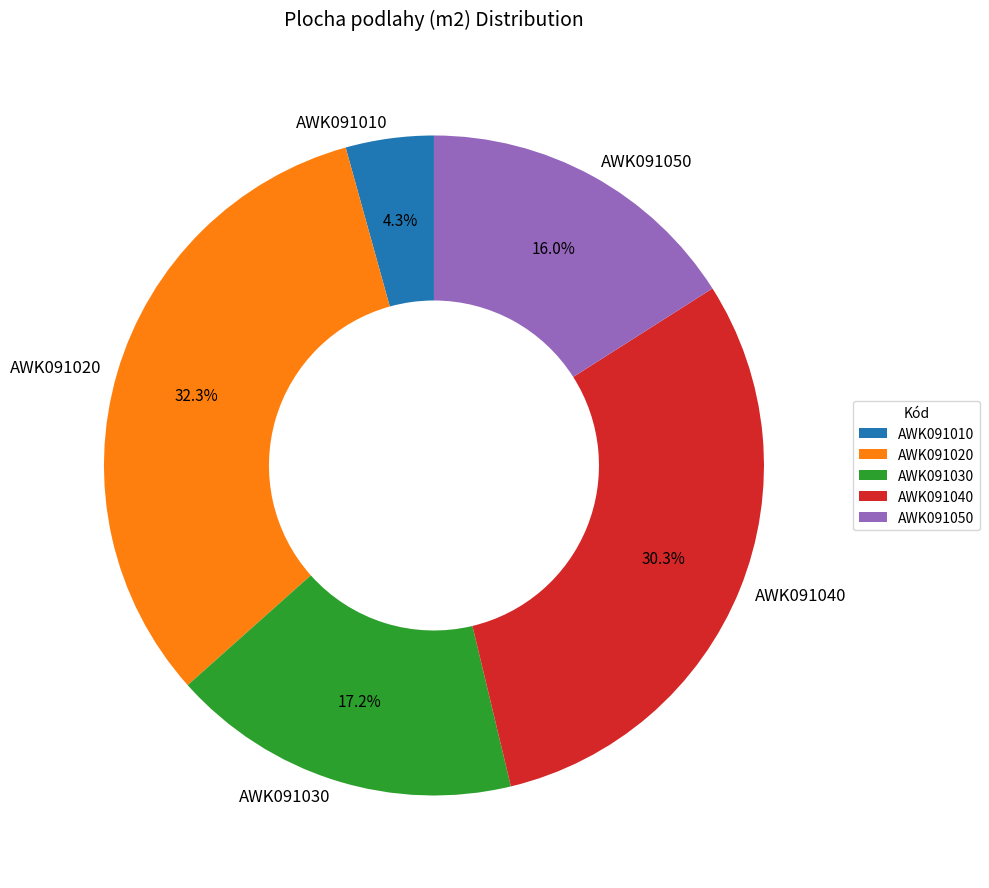

To the nearest percent, what is the difference between the AWK091020 and AWK091010 slice percentages?

28%